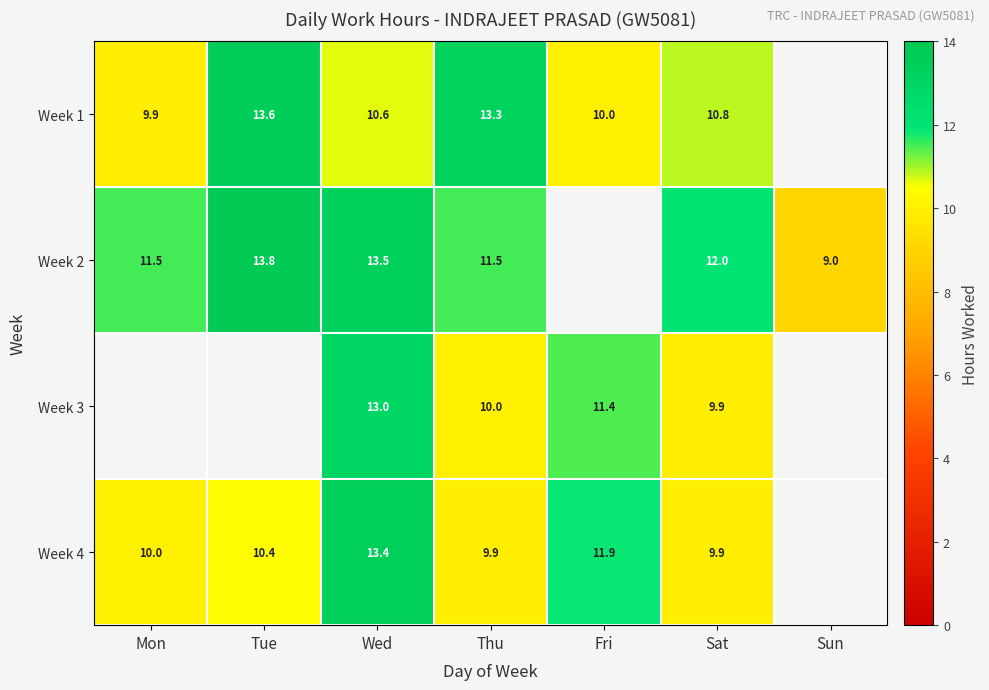

Is the value of Week 1 at Tue greater than the value of Week 3 at Sat?

Yes